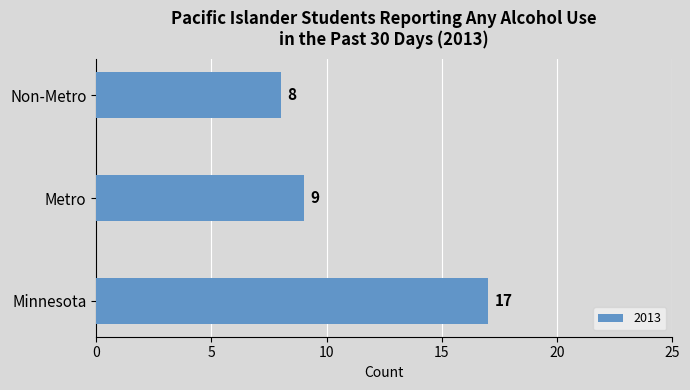

How many data points are less than 9?

1